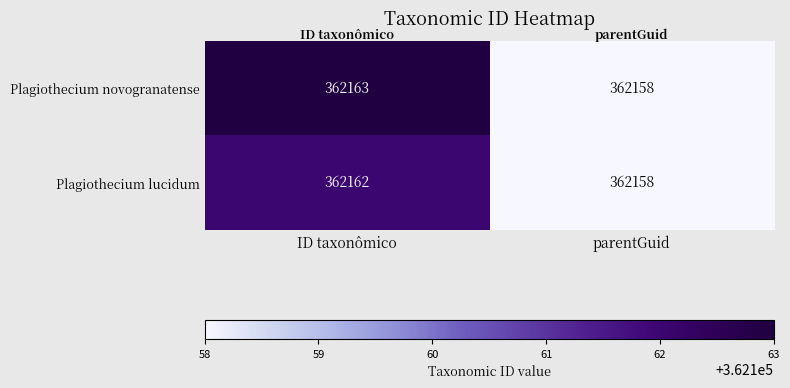

Which series has the largest total across all categories?

Plagiothecium novogranatense